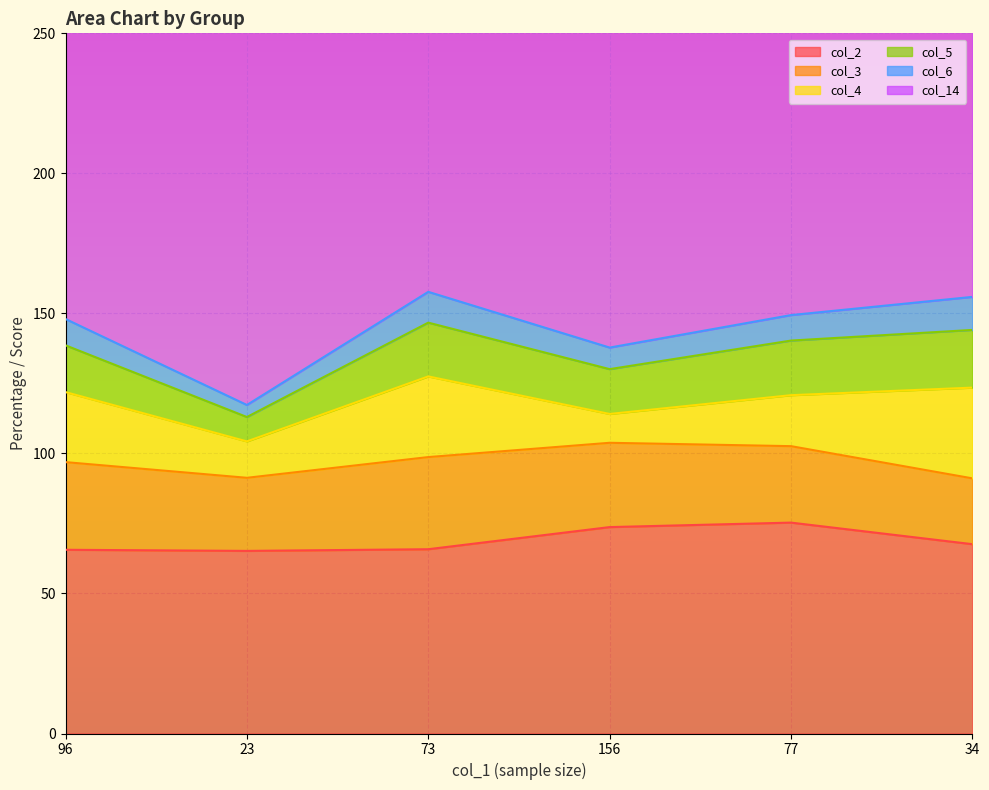

Between 34 and 77, which is larger?

77